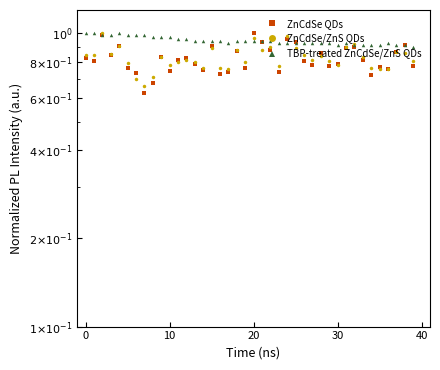

Count the number of categories in the chart.

40